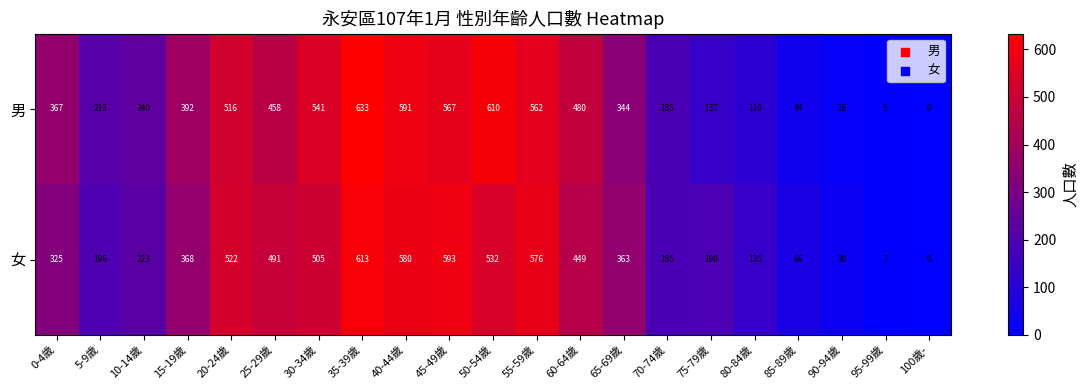

What is the sum of all 男 values?

7011